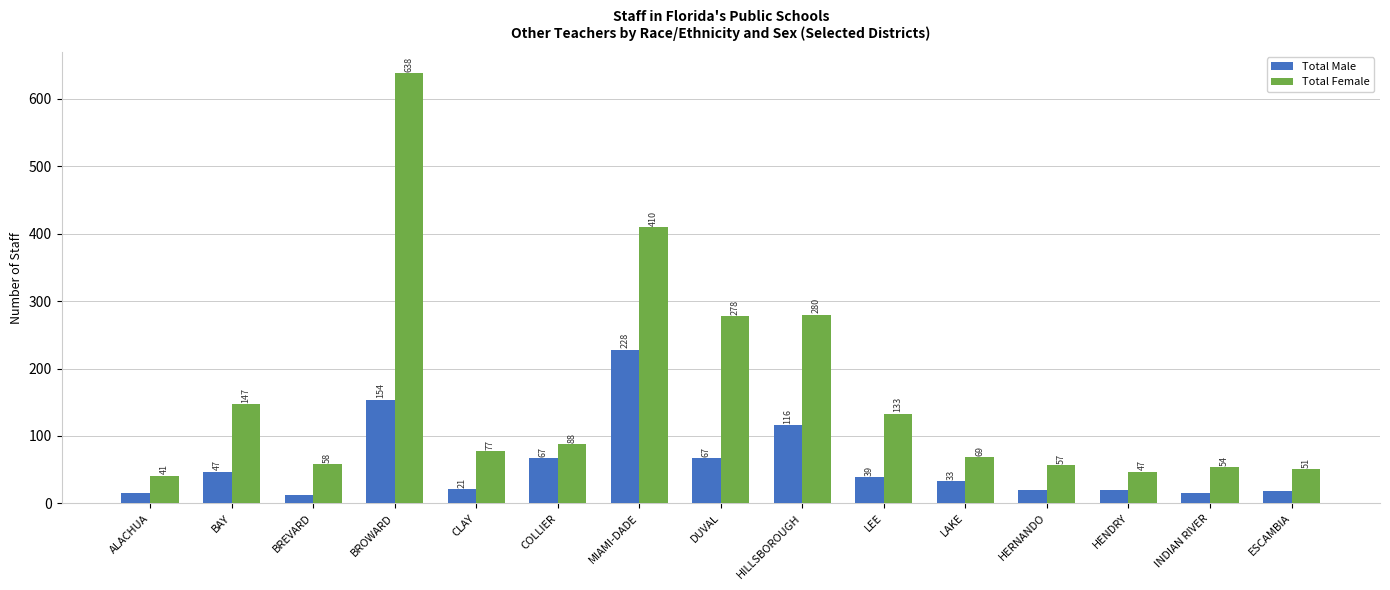

What is the spread (max minus min) of values at CLAY?

56